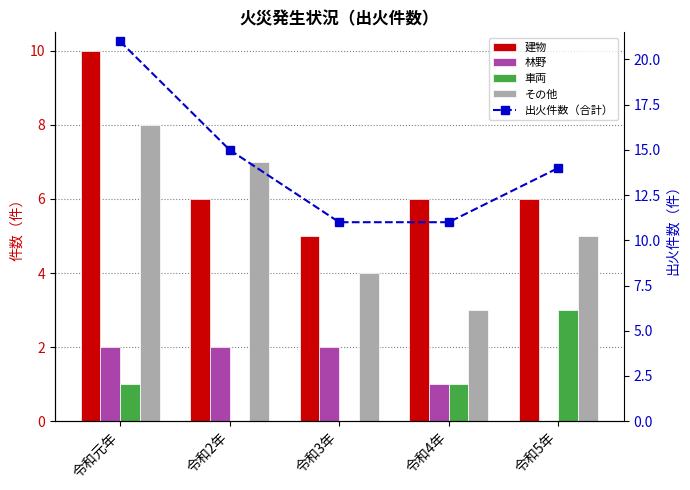

What is the value of the 建物 bar at the 4th from the left?

6